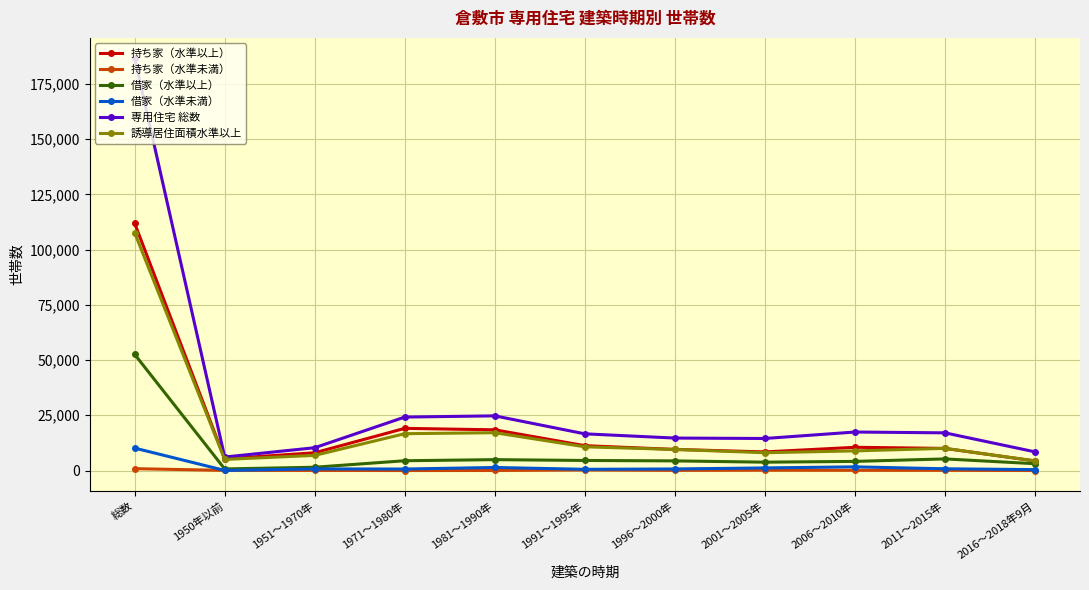

Which series has the largest total across all categories?

専用住宅 総数